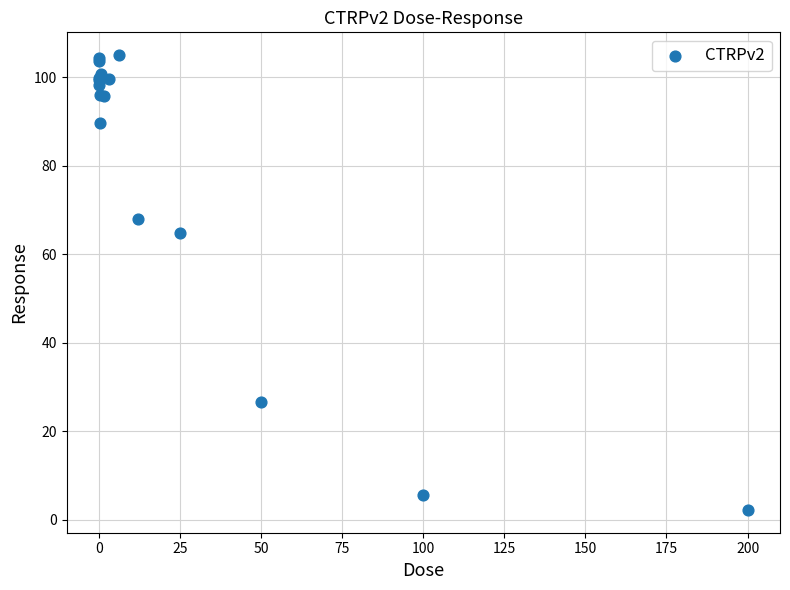

What Y value in the scatter plot is closest to 53?

64.8